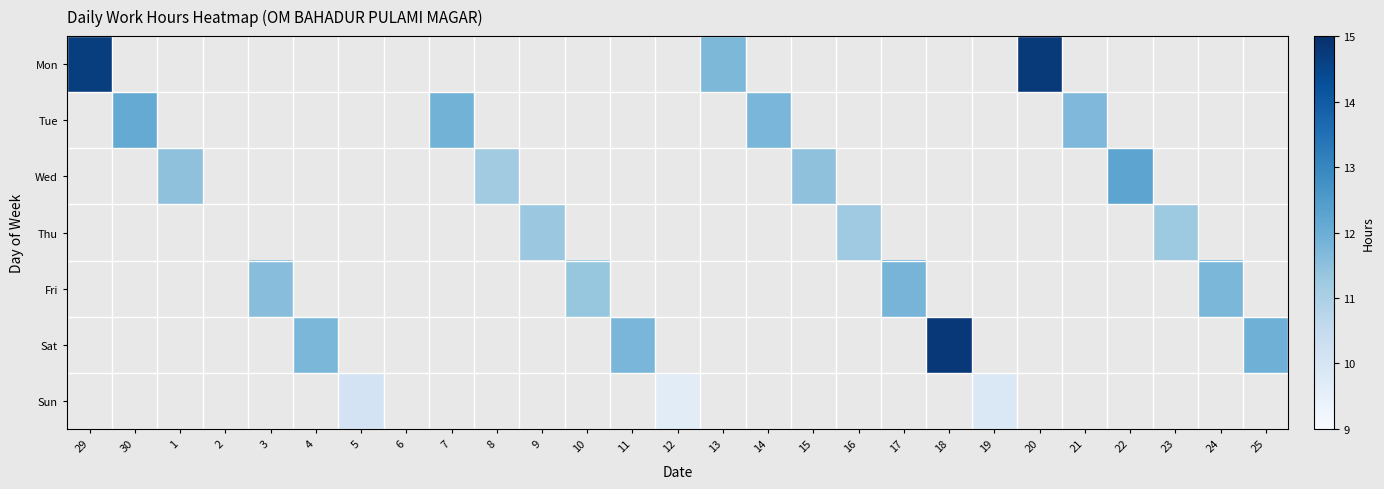

How many categories are shown in the chart?

27